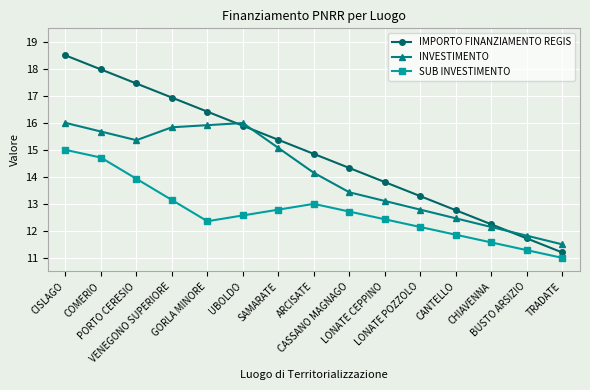

Where is the first local minimum for SUB INVESTIMENTO?

GORLA MINORE